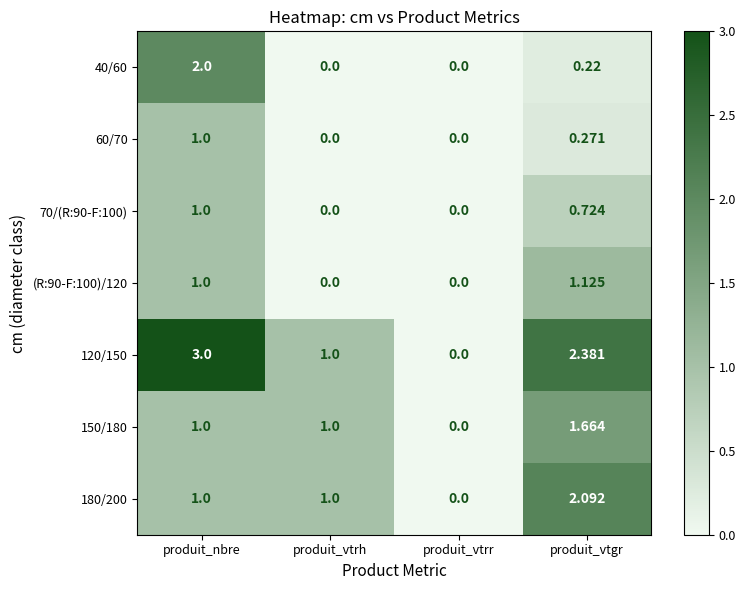

At which category is the sum across all series the highest?

produit_nbre